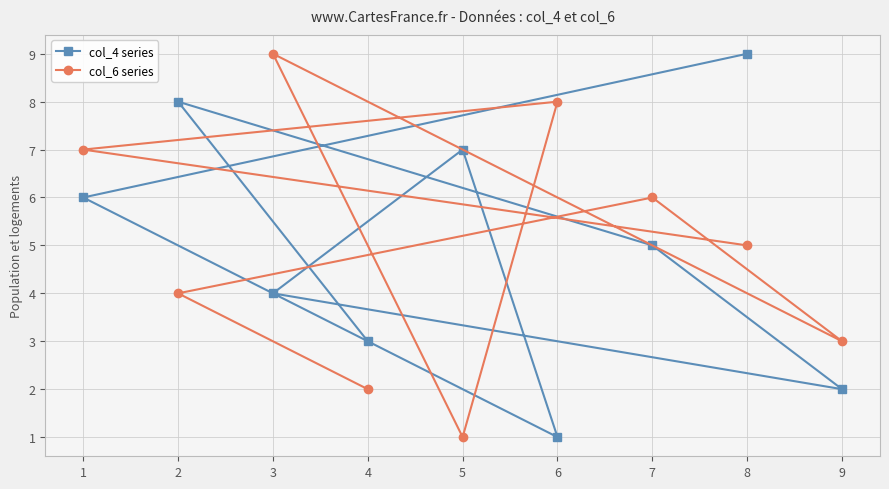

True or false: col_6 series has a value of 2 at 2.

False